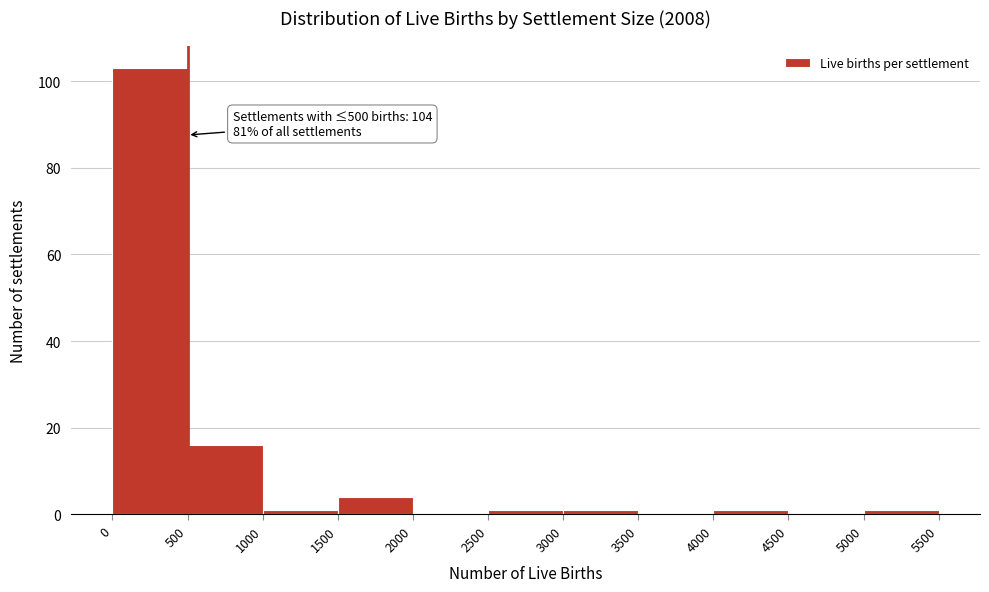

Over which range of the x-axis is the bar tallest?

0 to 500